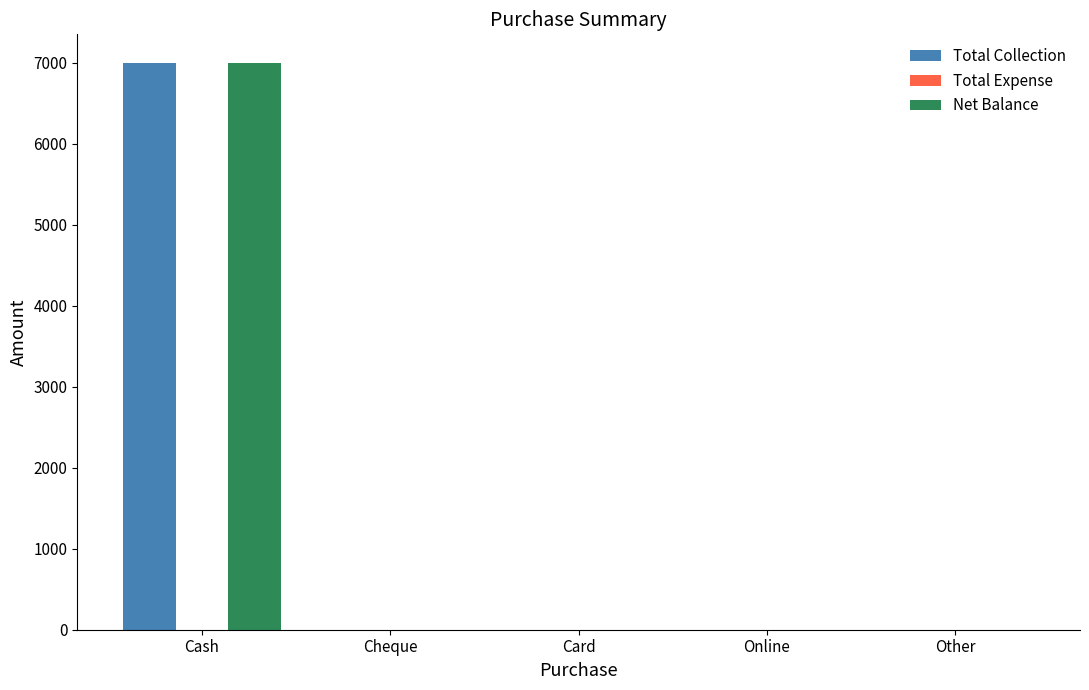

What is the spread (max minus min) of values at Cash?

0